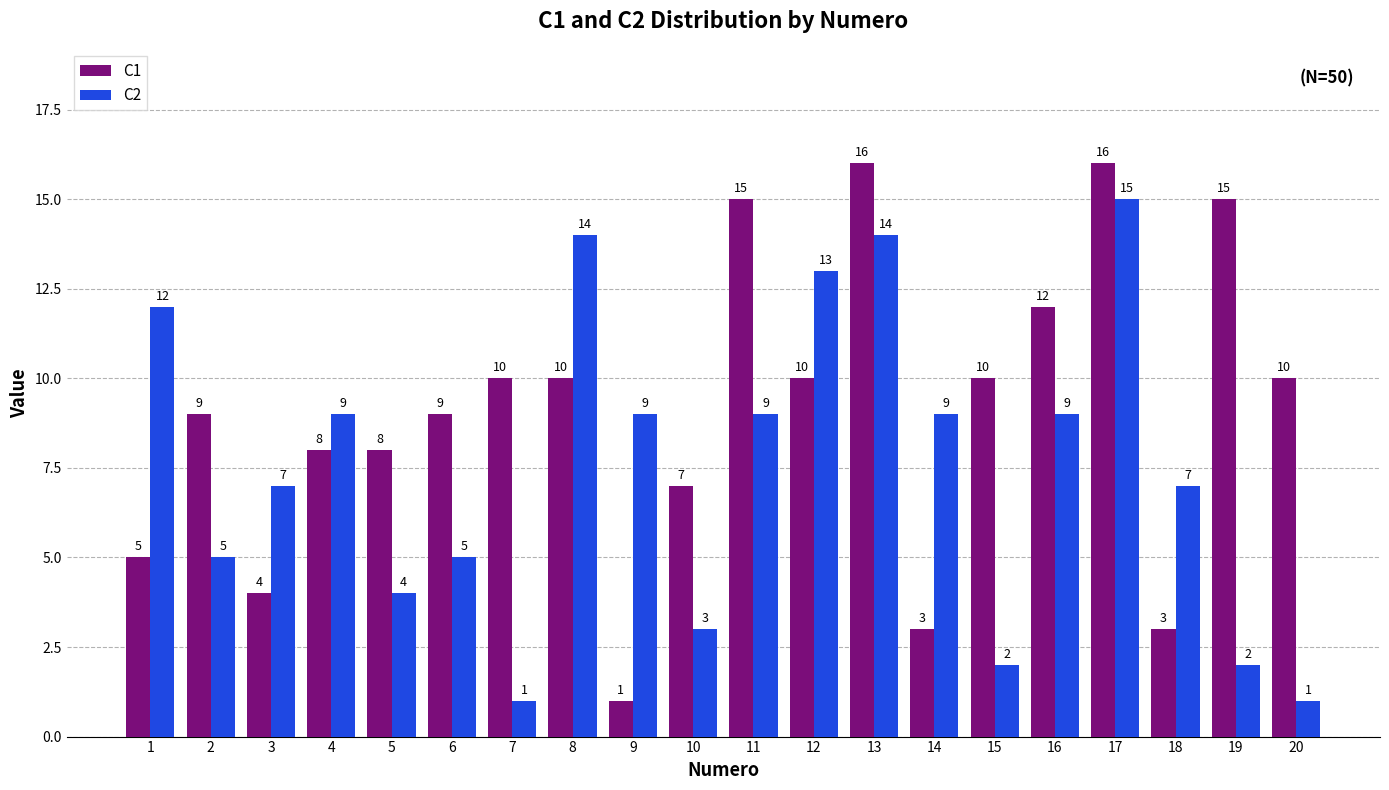

What is the average value of the C1 series?

9